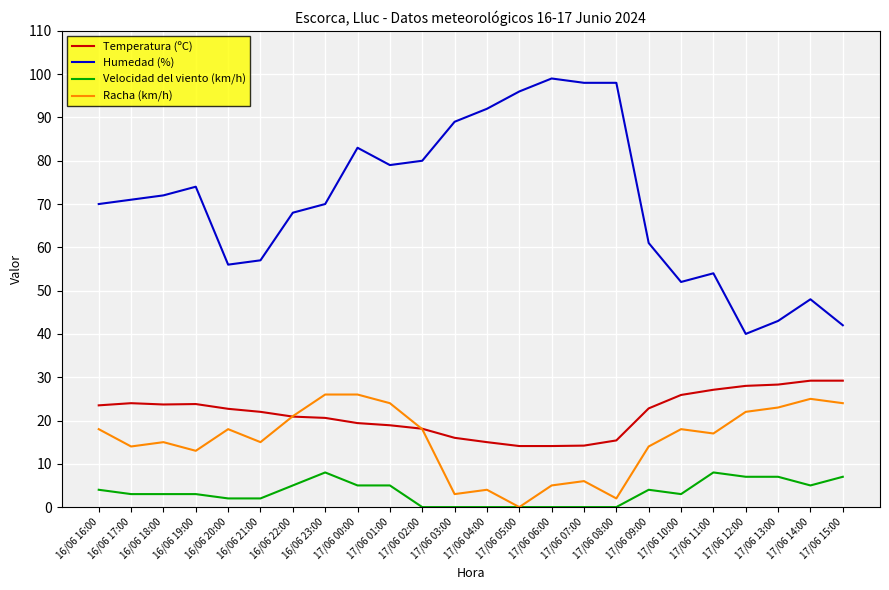

Where does the Velocidad del viento (km/h) series first go above 3?

16/06 16:00